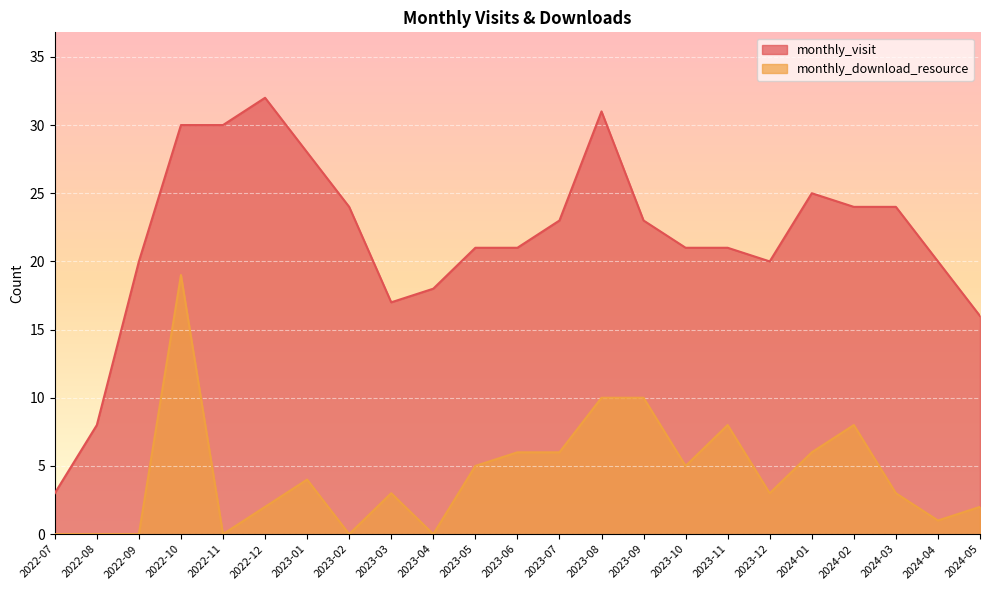

In monthly_visit, how many points are lower than both neighbors (excluding endpoints)?

2